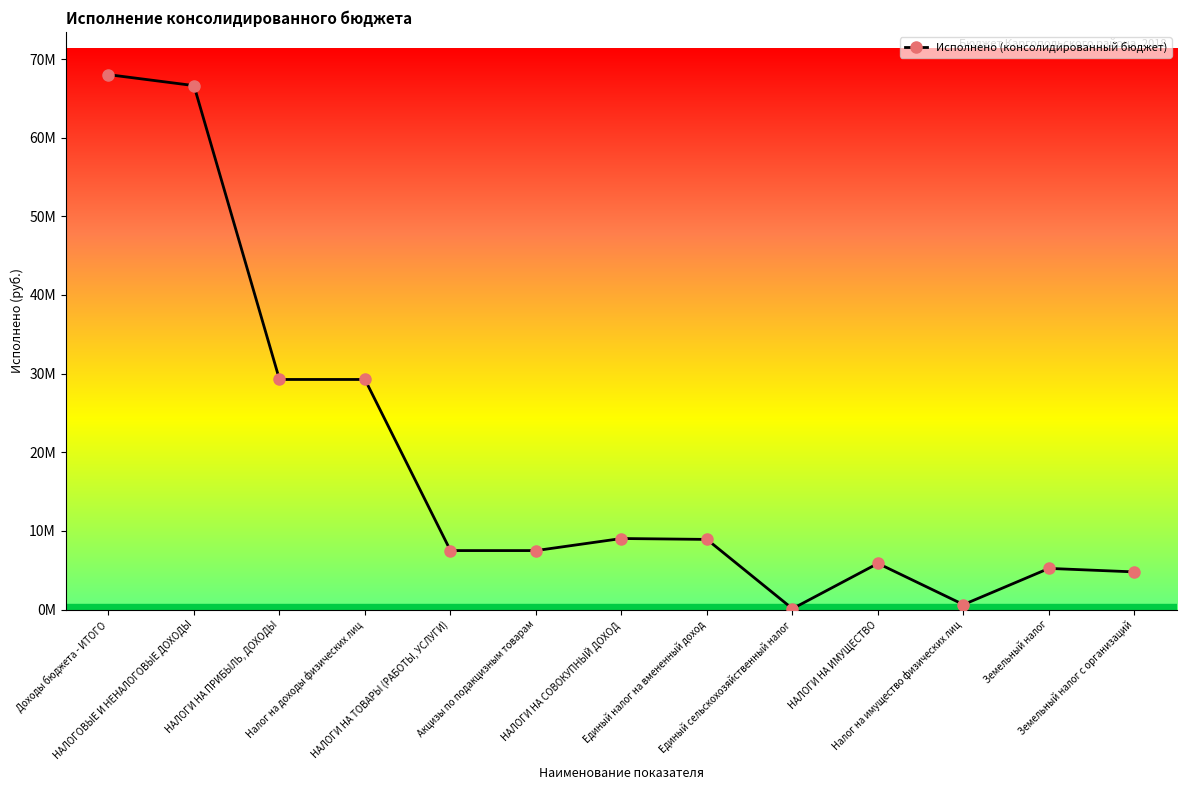

What value does the data have at Единый налог на вмененный доход?

8923184.8